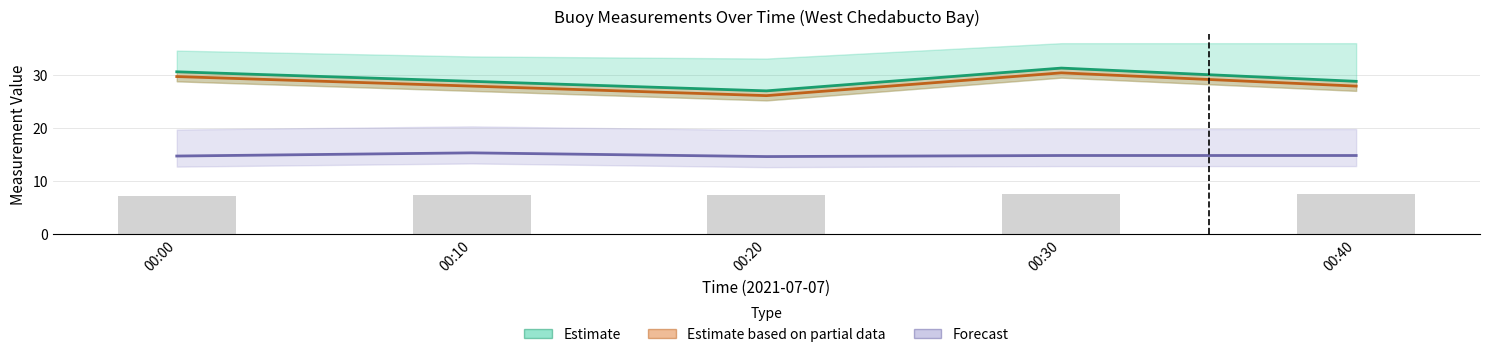

Is it true that avg_wnd_spd_pst10mts equals 31.3 at 00:30?

True